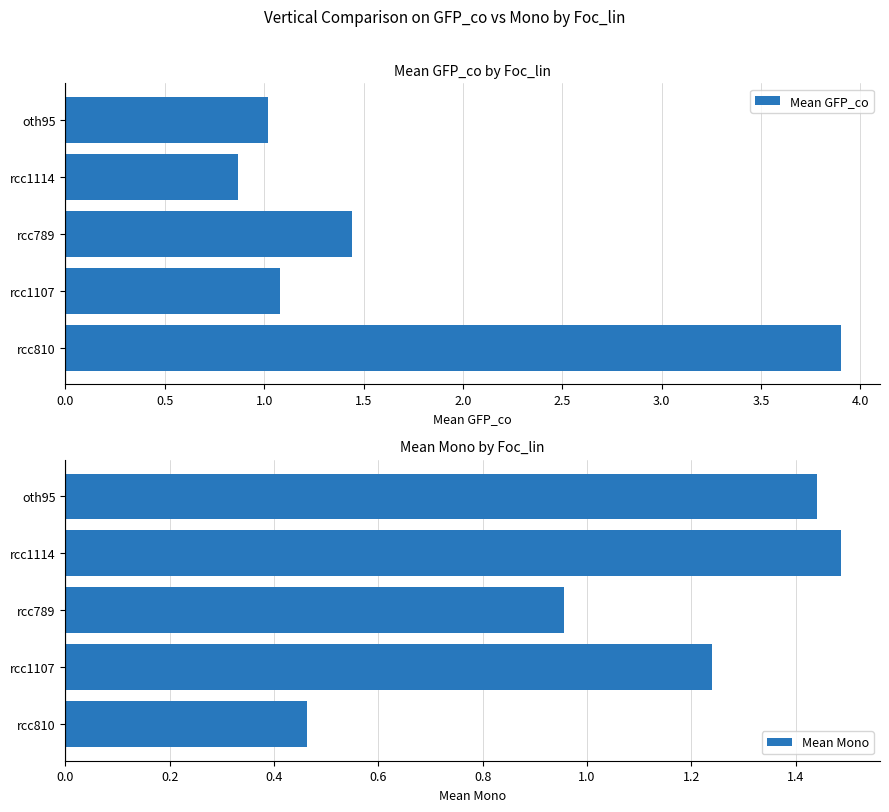

Where is Mean GFP_co nearest to the value 2?

rcc789